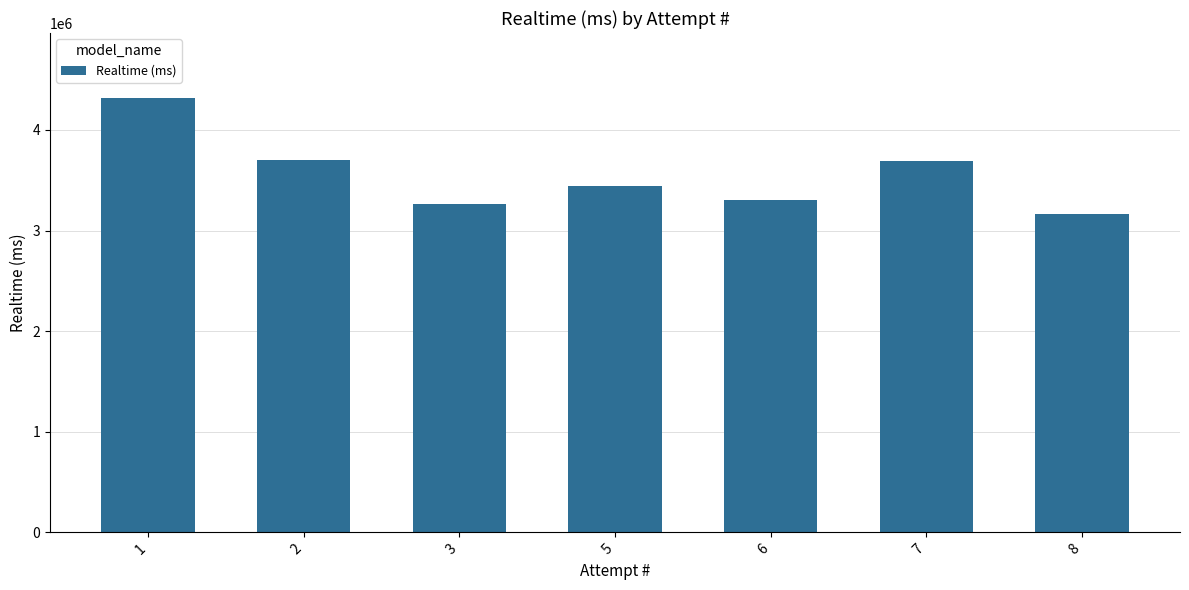

True or false: the data shows 3447088 at 5.

True